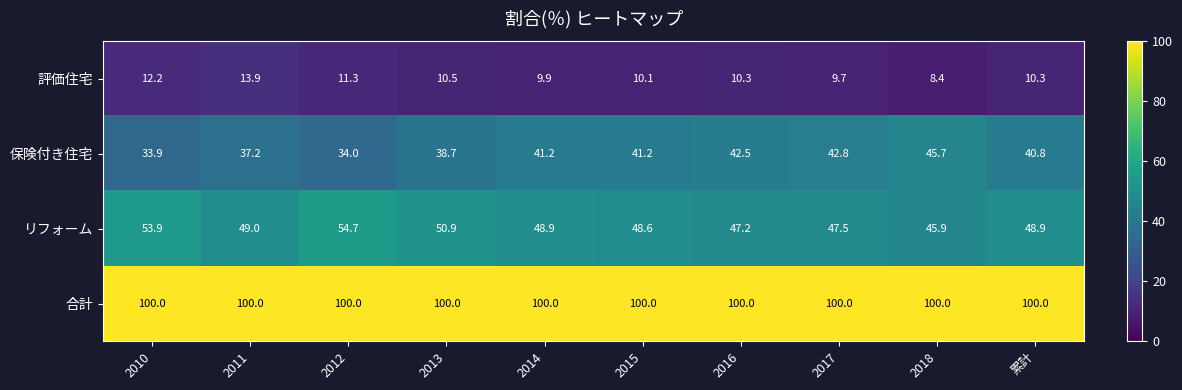

Which series changed the most between 2012 and 2015?

保険付き住宅